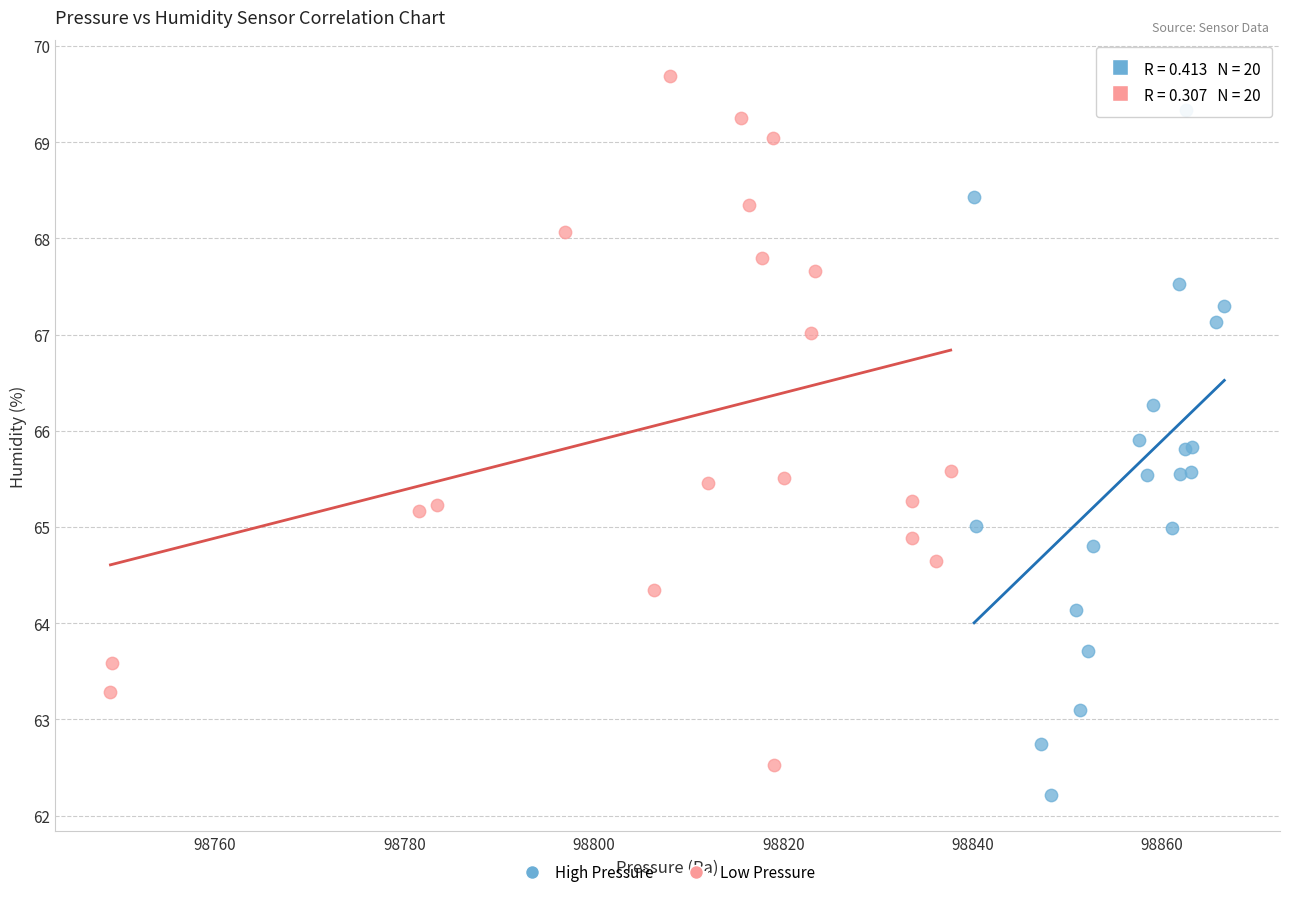

Which series contains the highest Y value?

Low Pressure